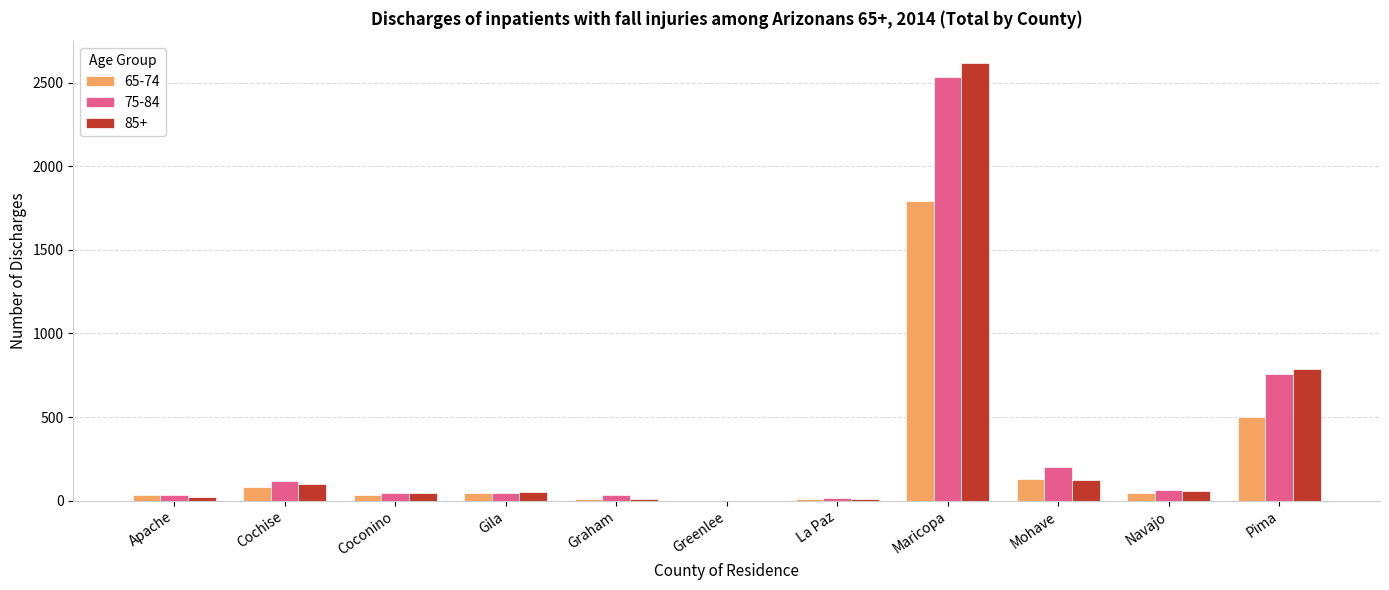

At which category is the sum across all series the highest?

Maricopa